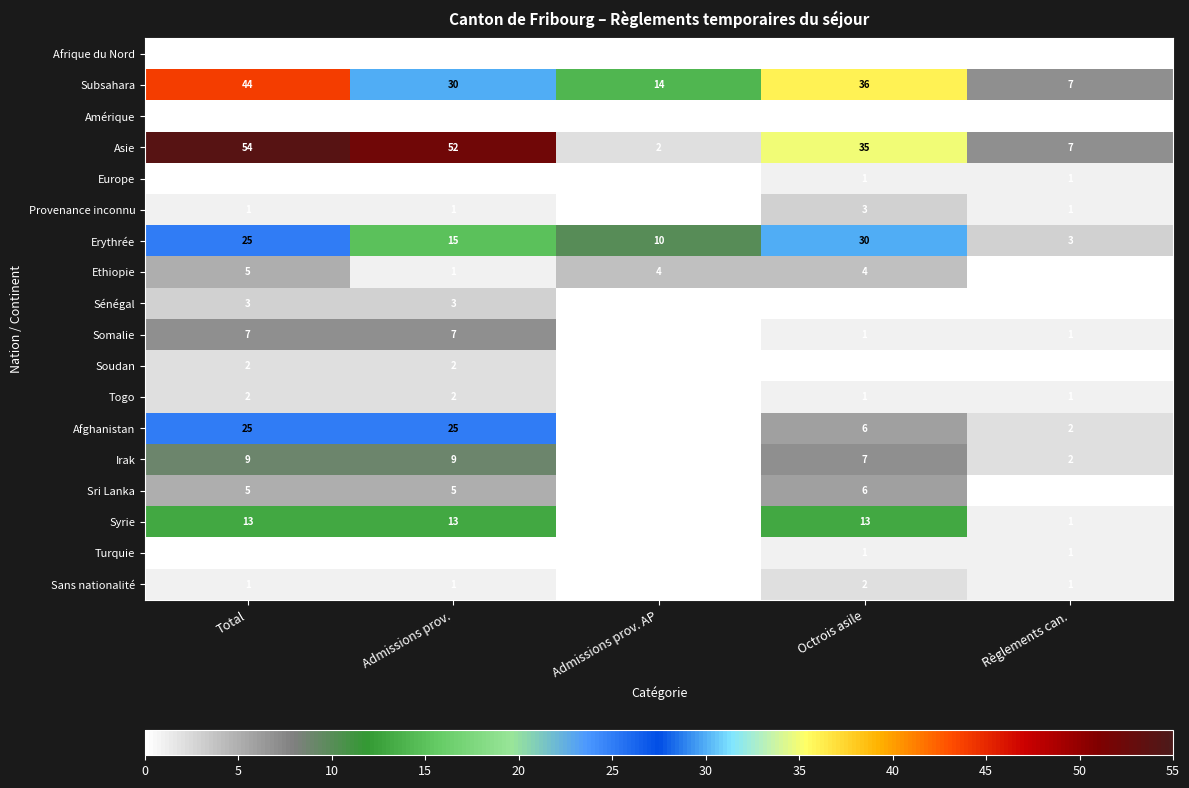

At which label is Subsahara closest to 25?

Admissions prov.